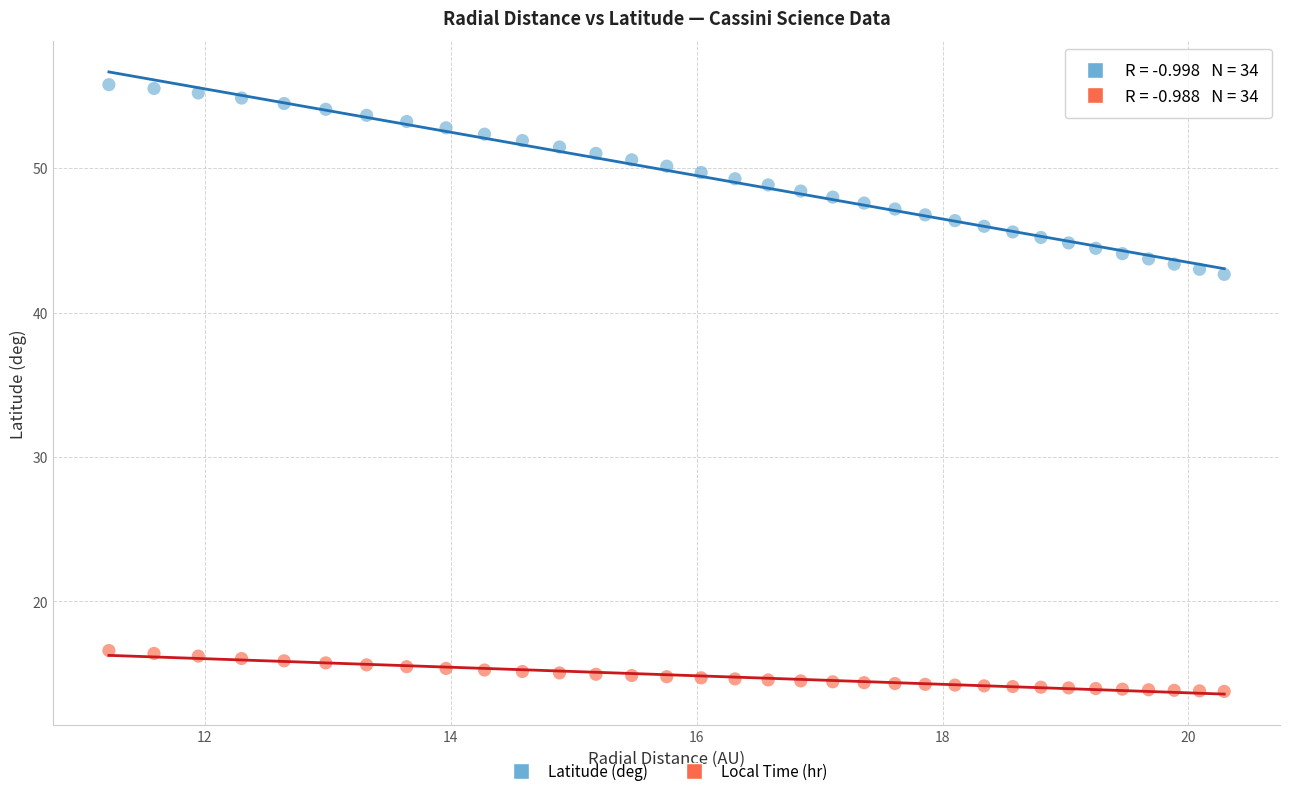

Across all data points, what is the range of X values (max minus min)?

9.1